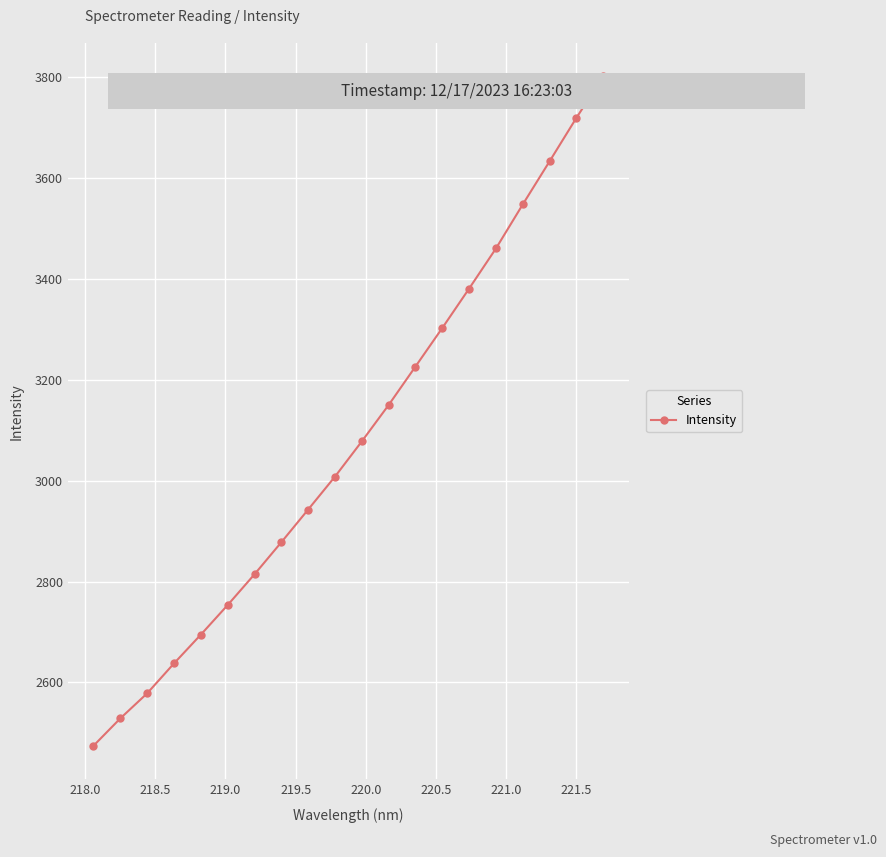

What is the sum of all values?

61616.5